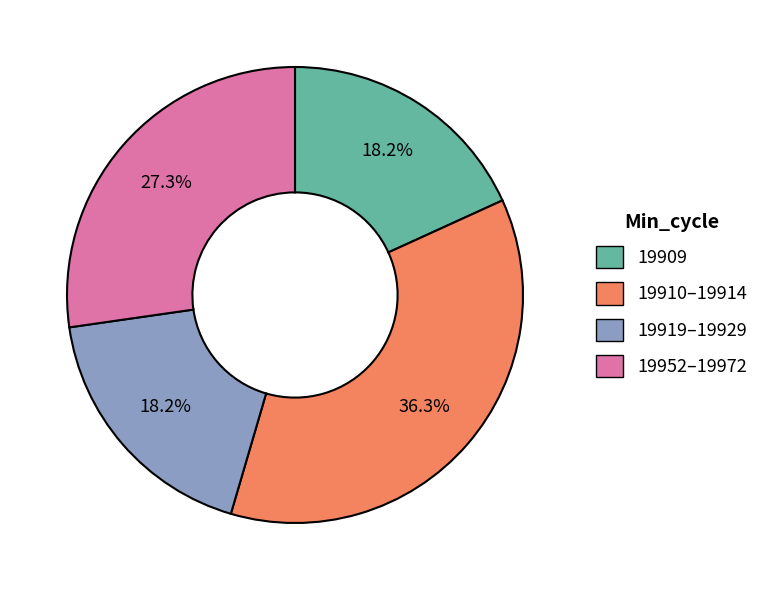

Is there any slice that represents more than half of the pie?

No